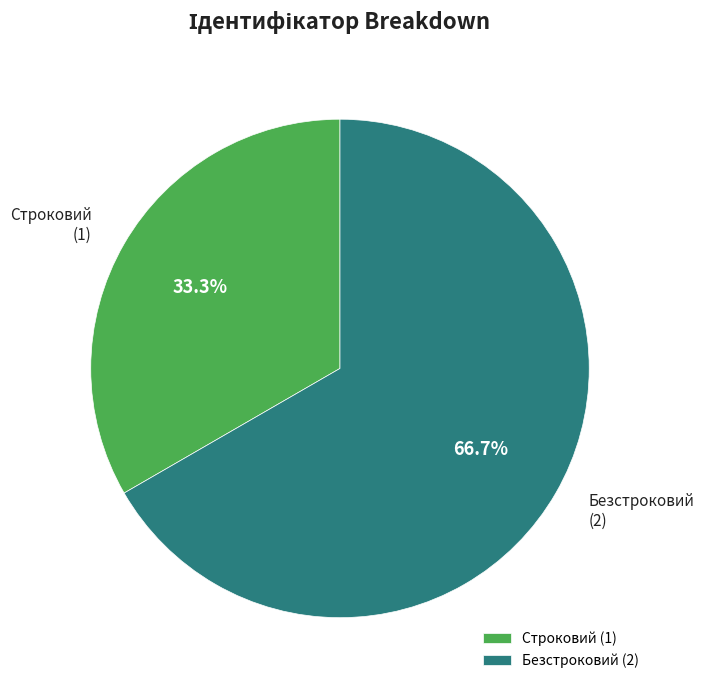

Is Строковий the majority of the pie?

No